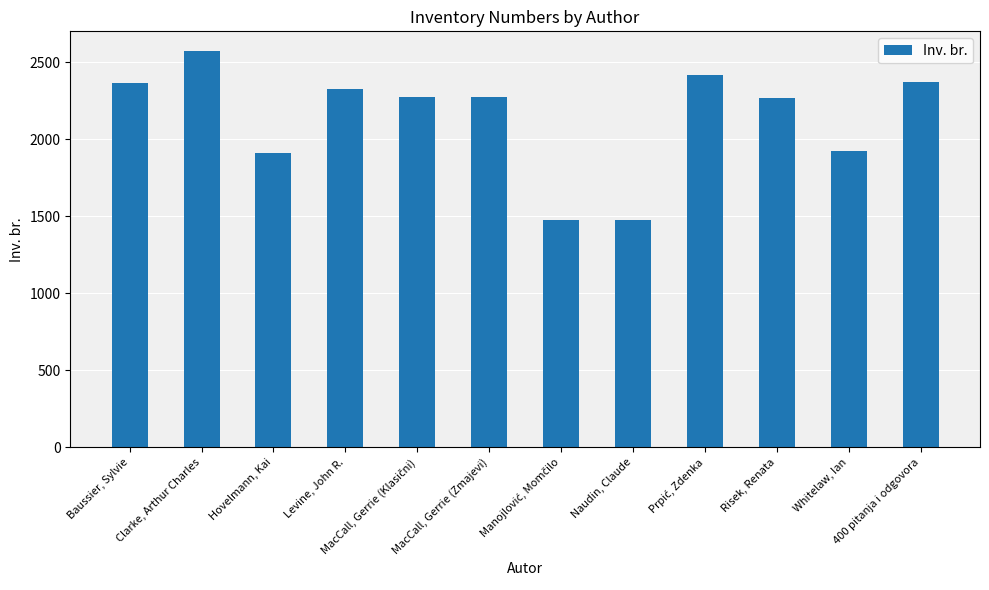

How many data points are less than 2272?

6